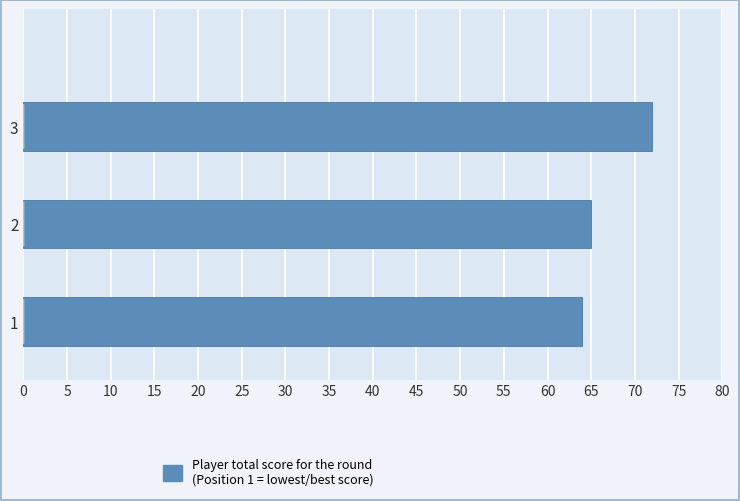

What value does the data have at 1?

64